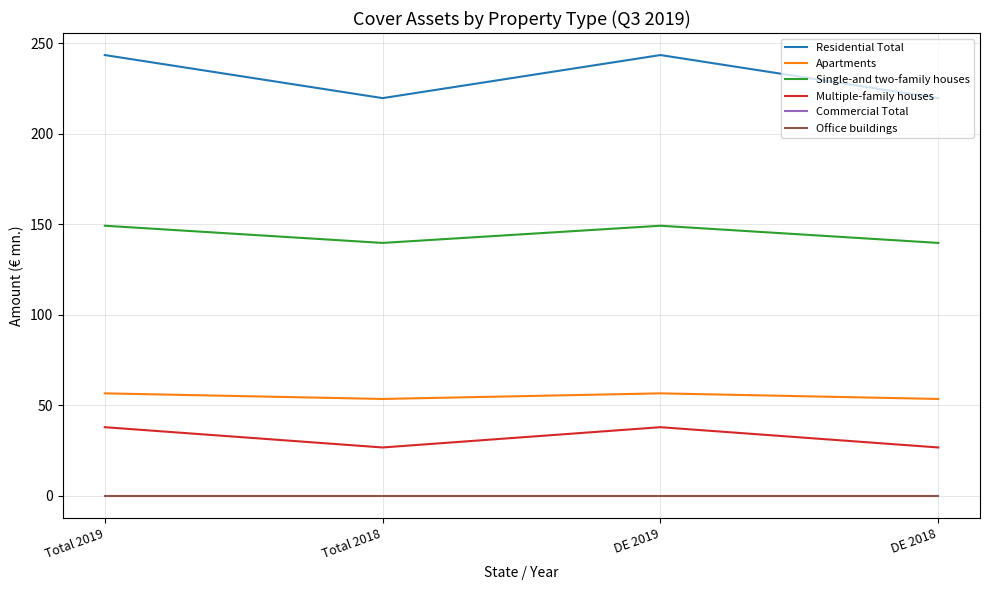

Which has a higher value, Total 2018 or DE 2018?

Total 2018